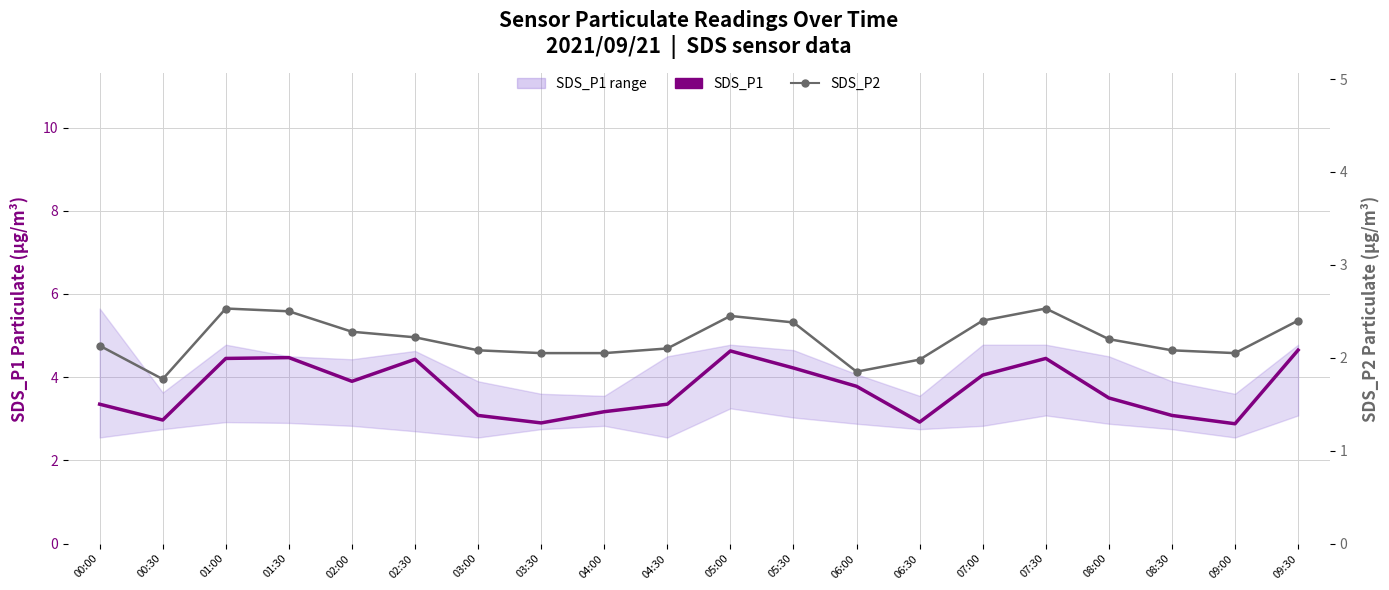

True or false: SDS_P1 and SDS_P2 intersect in this chart.

False